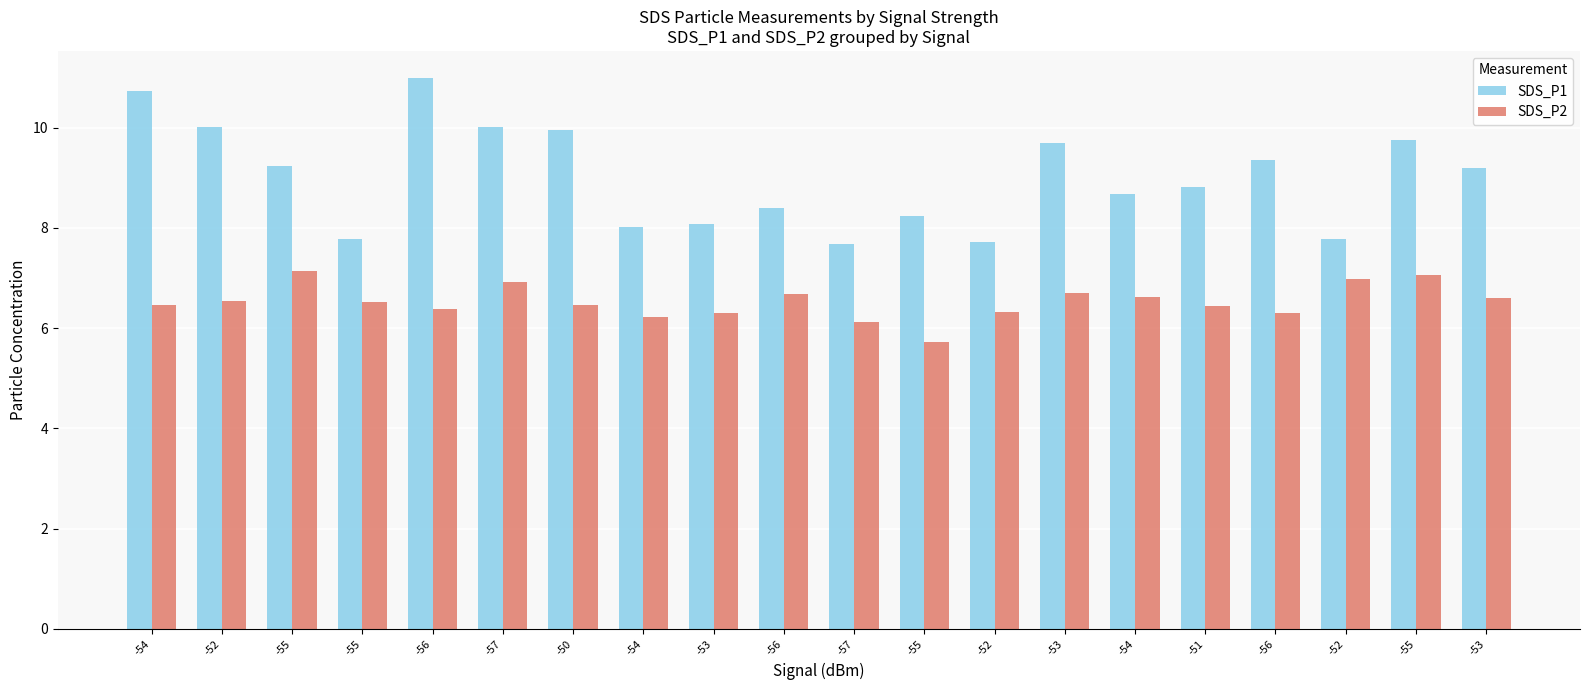

Which series changed the most between -55 and -57?

SDS_P1